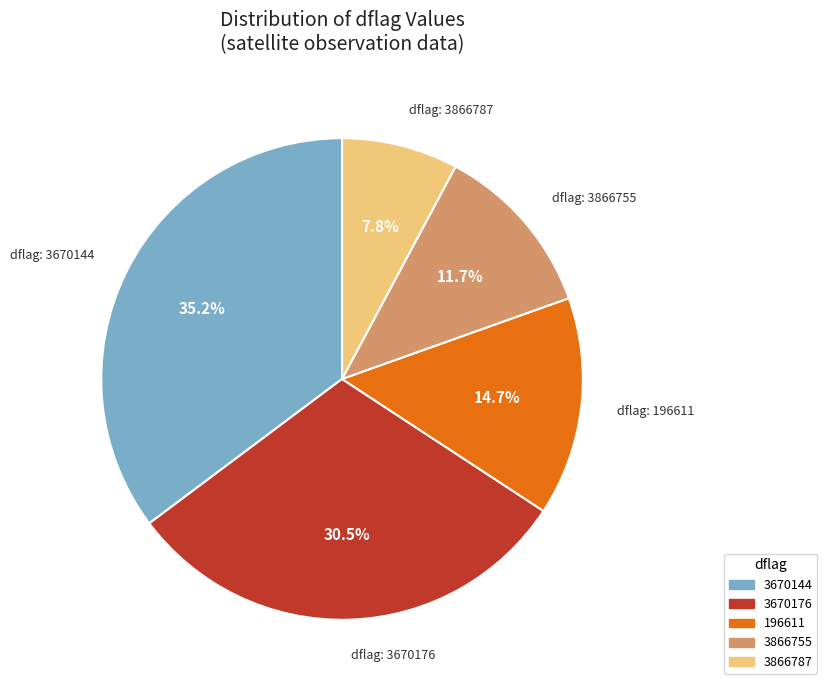

What percentage is NOT represented by 3670176?

69.5%